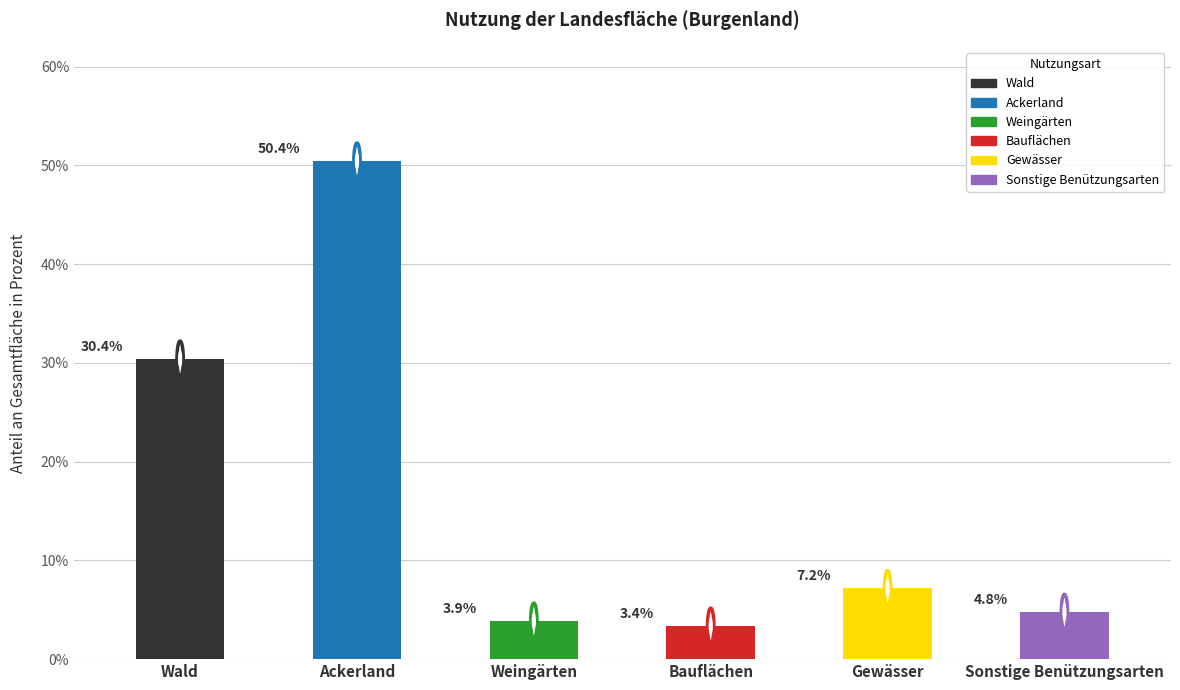

Rank the categories by value from lowest to highest.

Bauflächen, Weingärten, Sonstige Benützungsarten, Gewässer, Wald, Ackerland